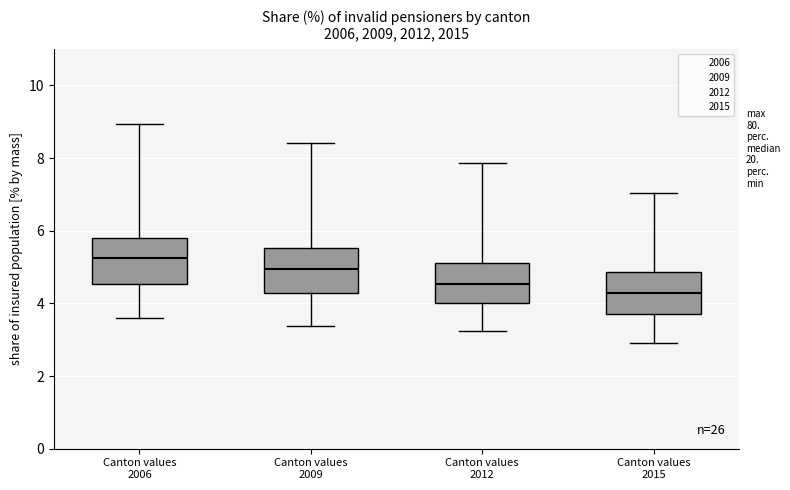

Which box's median line is the lowest?

Canton values 2015